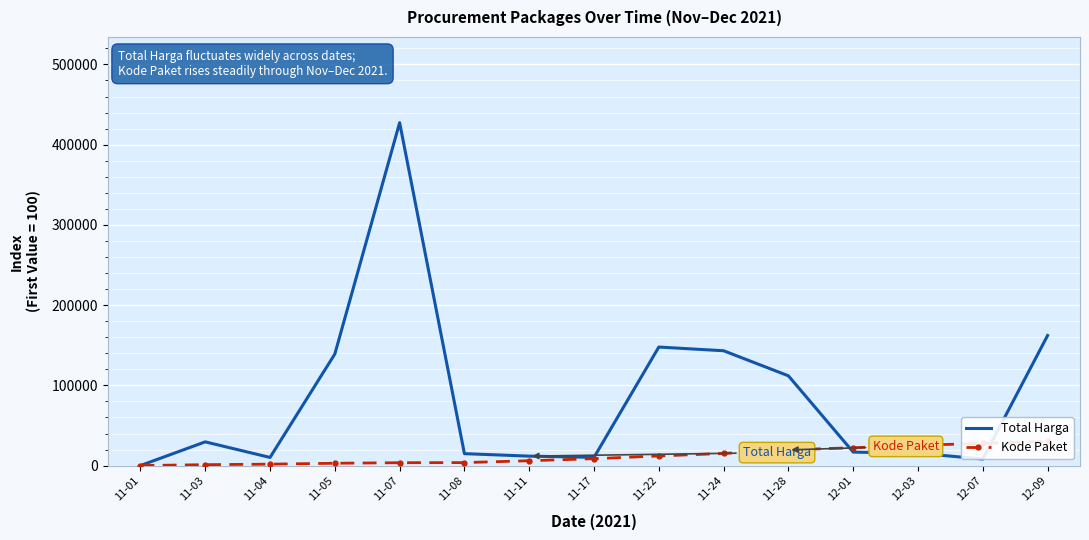

Which series changed the most between 11-05 and 11-07?

Total Harga